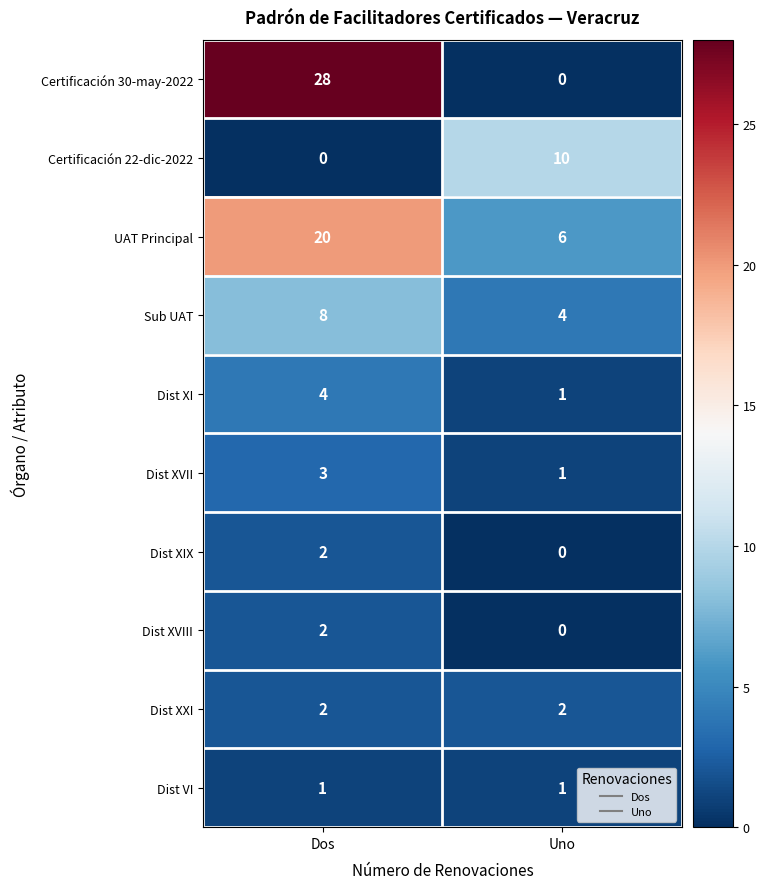

Which series has the largest total across all categories?

Certificación 30-may-2022